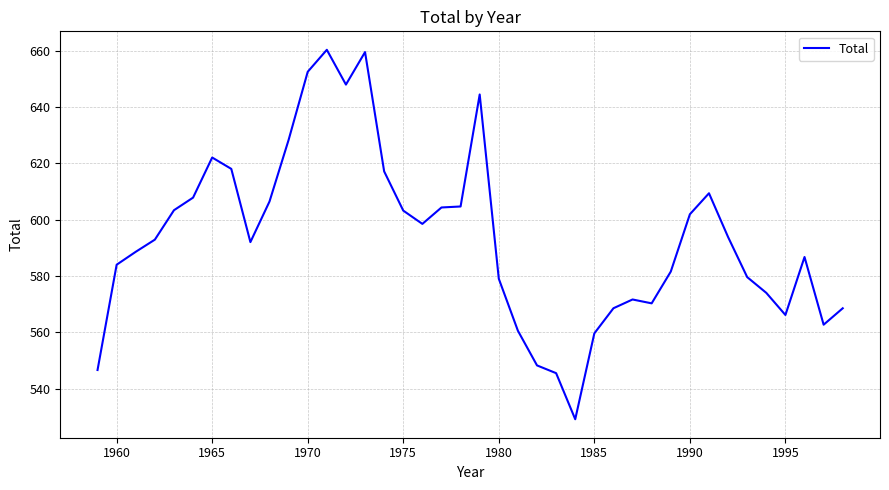

What is the smallest value displayed?

529.1